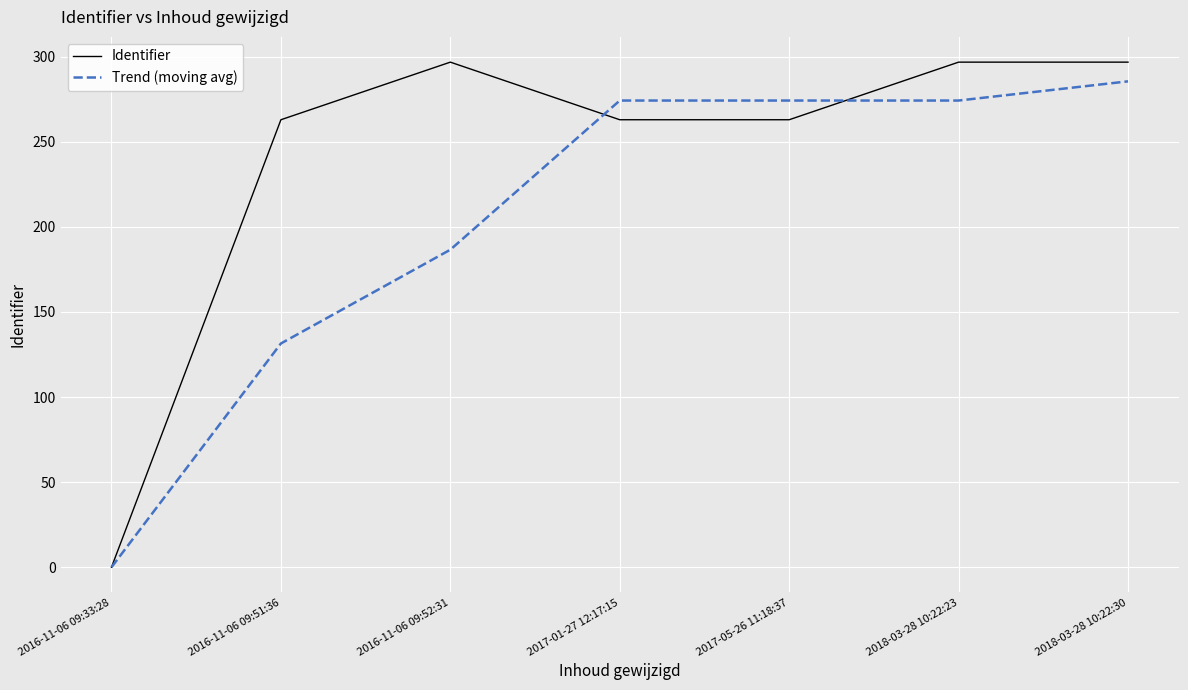

Rank the series at 2016-11-06 09:52:31 from lowest to highest value.

Trend (moving avg), Identifier